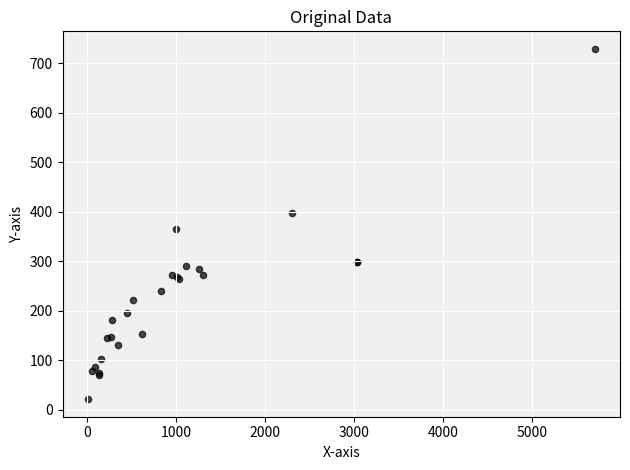

What Y value in the scatter plot is closest to 375?

365